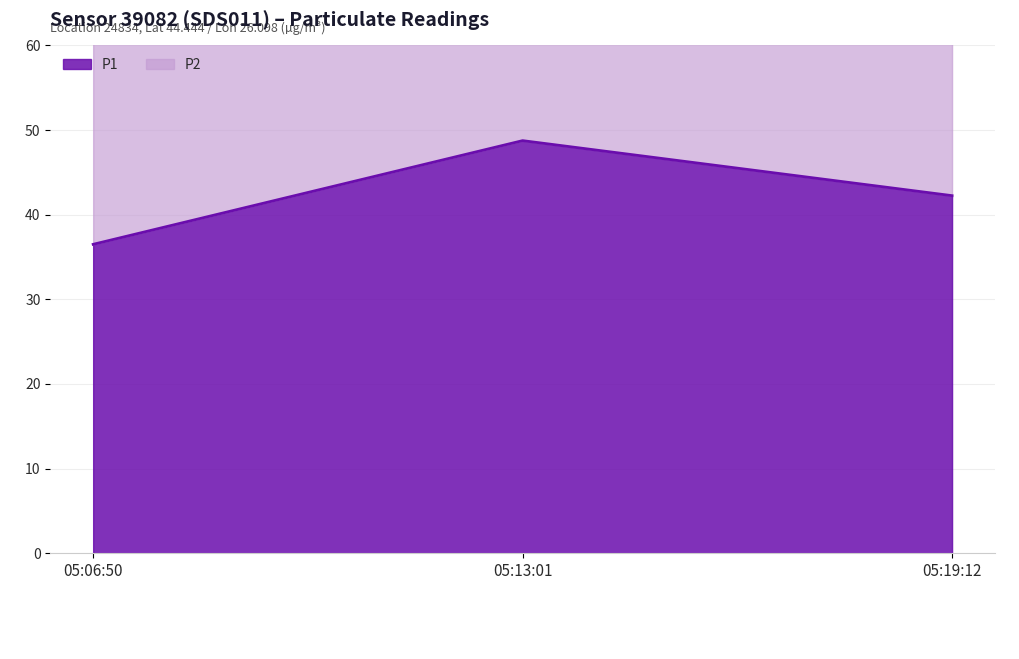

Is it true that P1 equals 36.5 at 05:06:50?

True